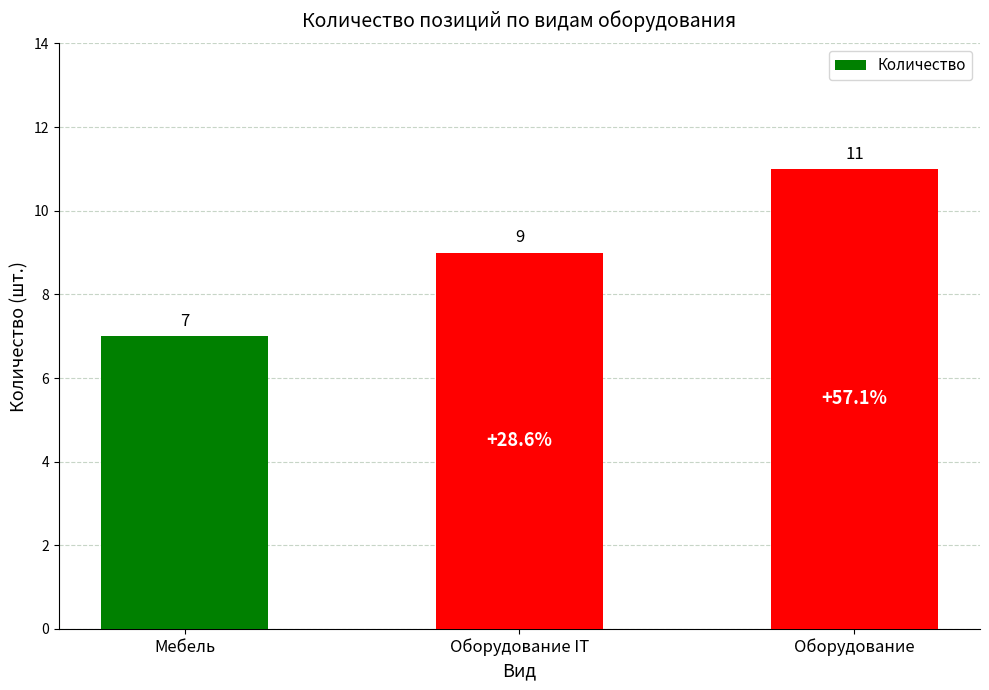

Rank the categories by value from highest to lowest.

Оборудование, Оборудование IT, Мебель